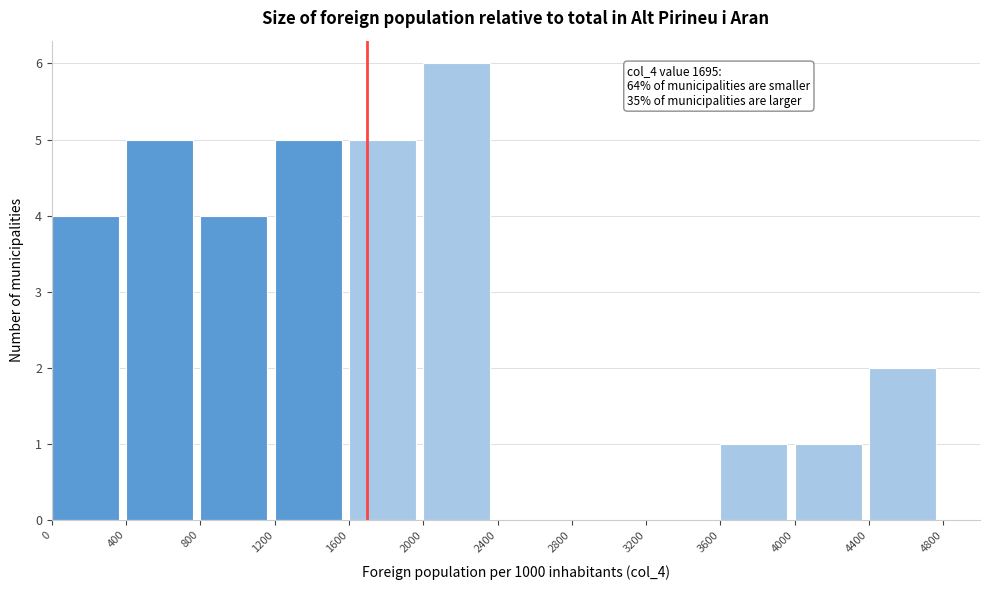

Which range on the x-axis has the tallest bar?

2000 to 2400